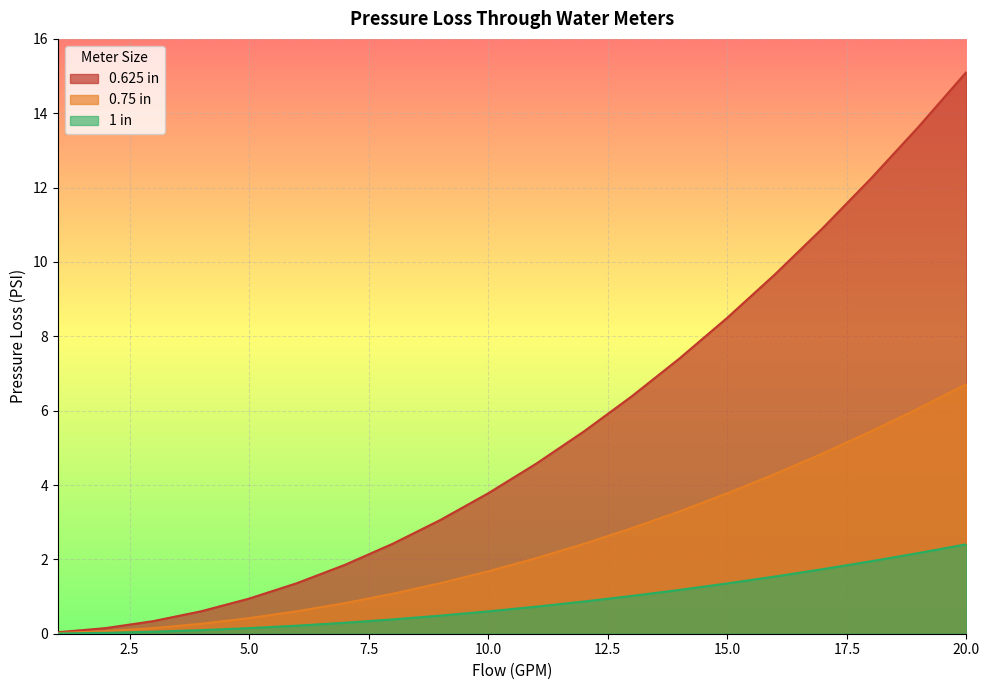

At which category is the sum across all series the highest?

20.0